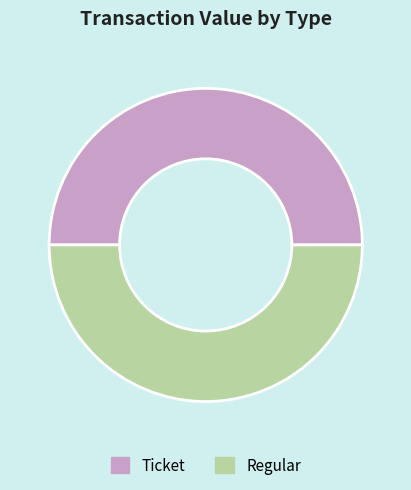

How many segments does this pie chart have?

2